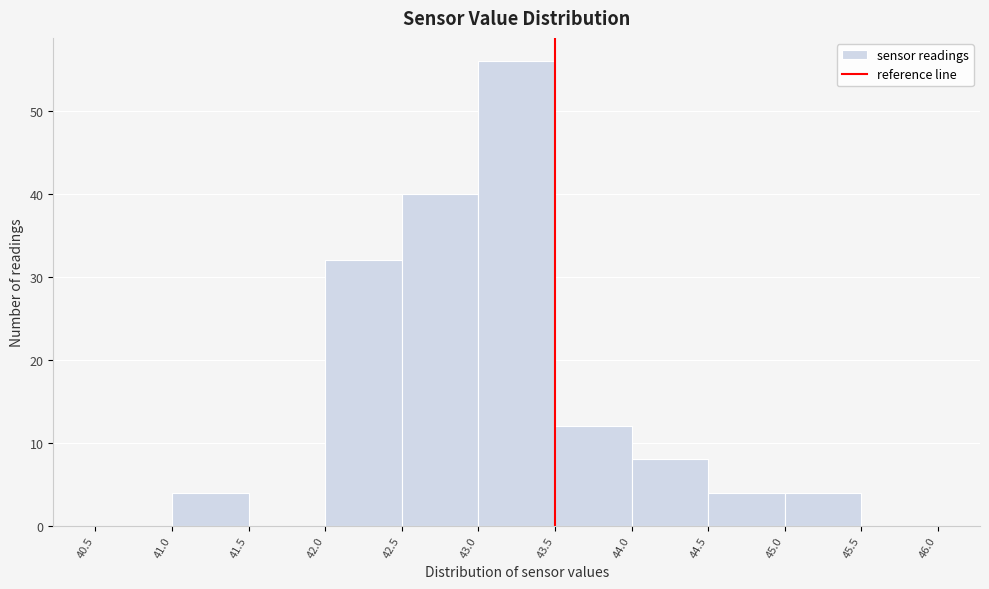

Which range on the x-axis has the tallest bar?

43.0 to 43.5